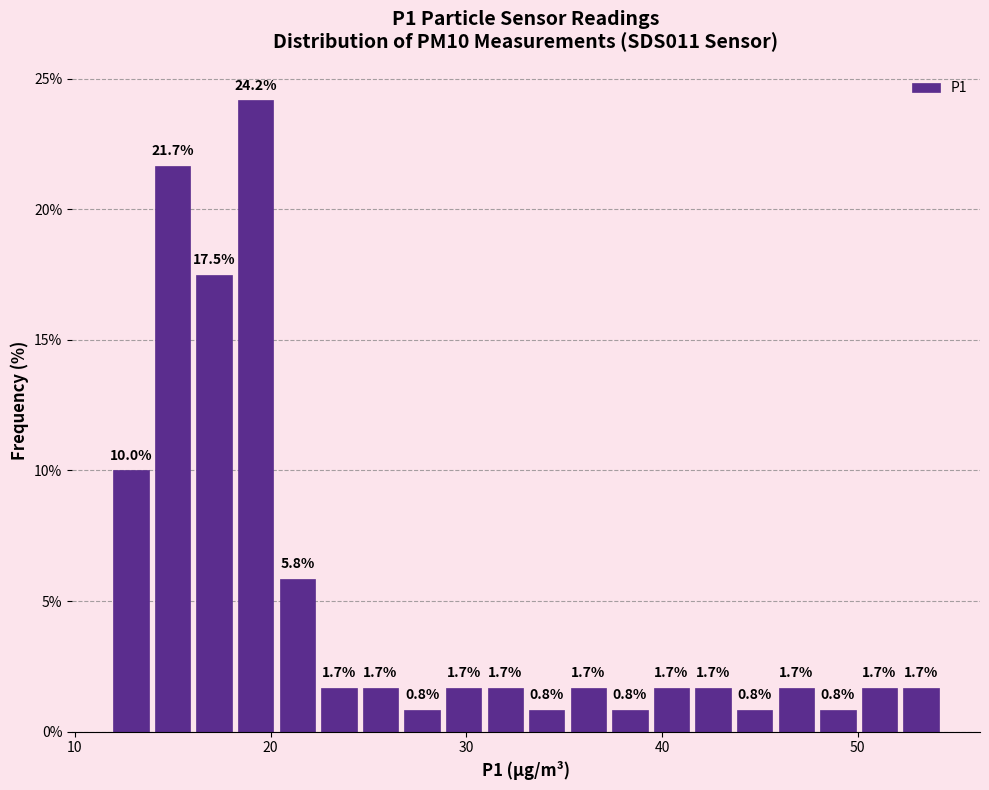

Read against the x-axis, roughly where is the centre of the tallest bar?

19